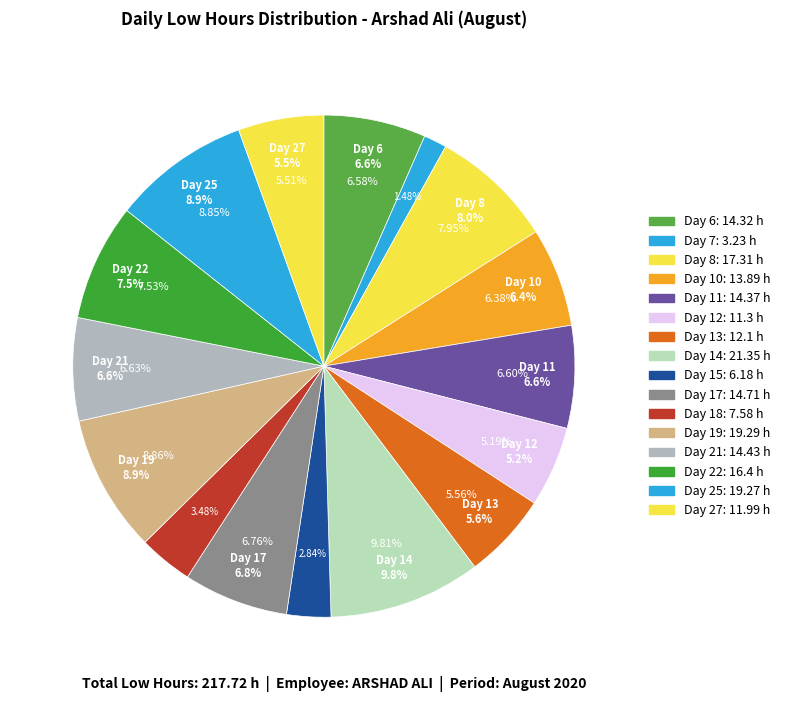

Between Day 17 and Day 18, which is larger?

Day 17